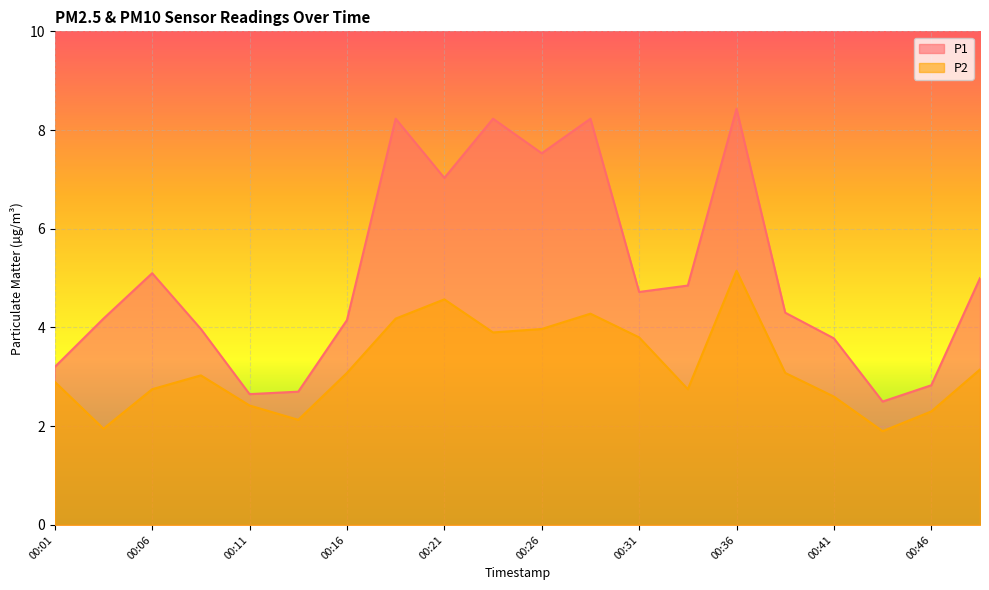

At how many categories does at least one series exceed 3?

16